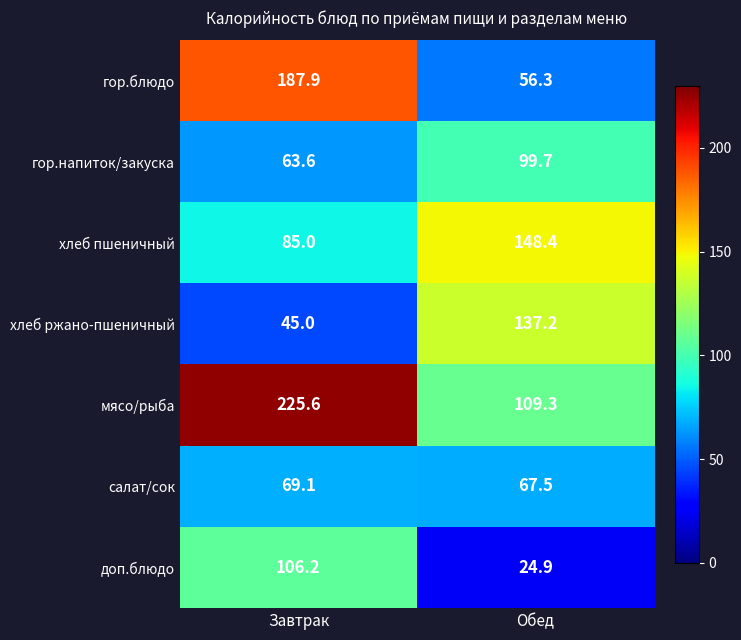

The value of доп.блюдо at Обед is 24.9. True or false?

True